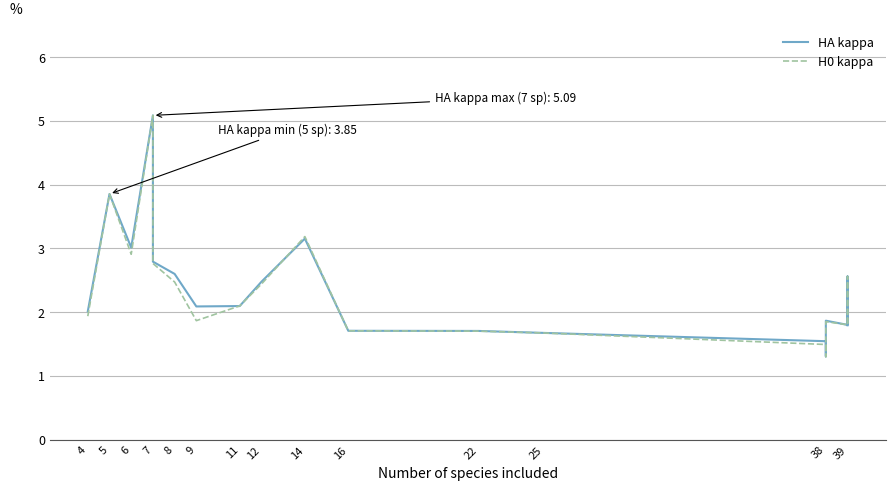

The value of H0 kappa at 38 is 0.9. True or false?

False